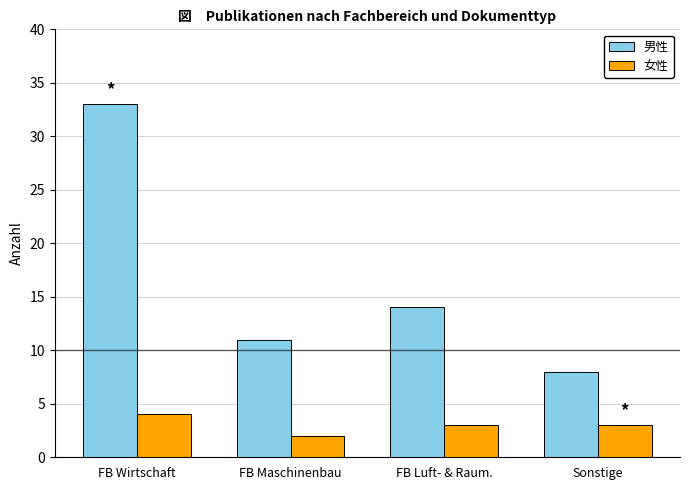

Rank the categories by 男性 value from lowest to highest.

Sonstige, FB Maschinenbau, FB Luft- & Raum., FB Wirtschaft